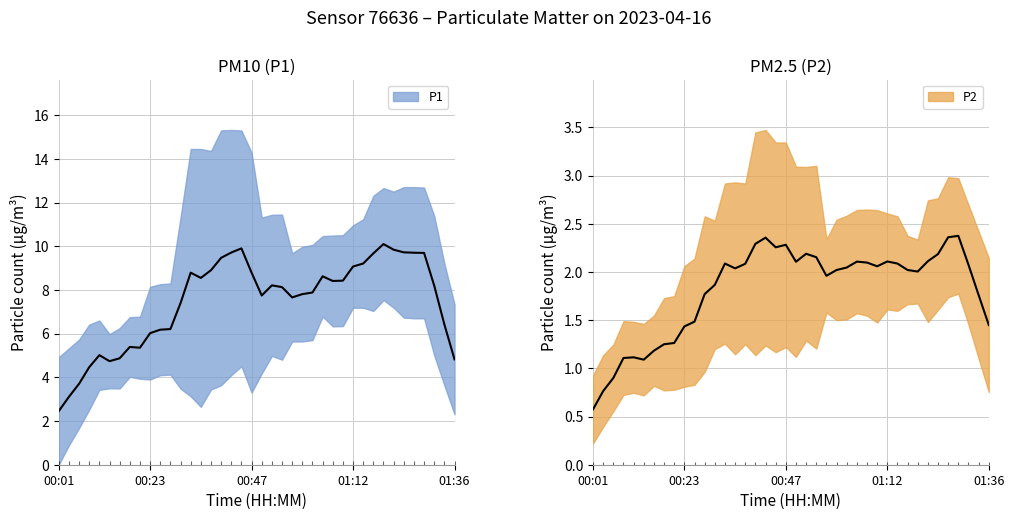

At which label does P2 first exceed 1?

00:03